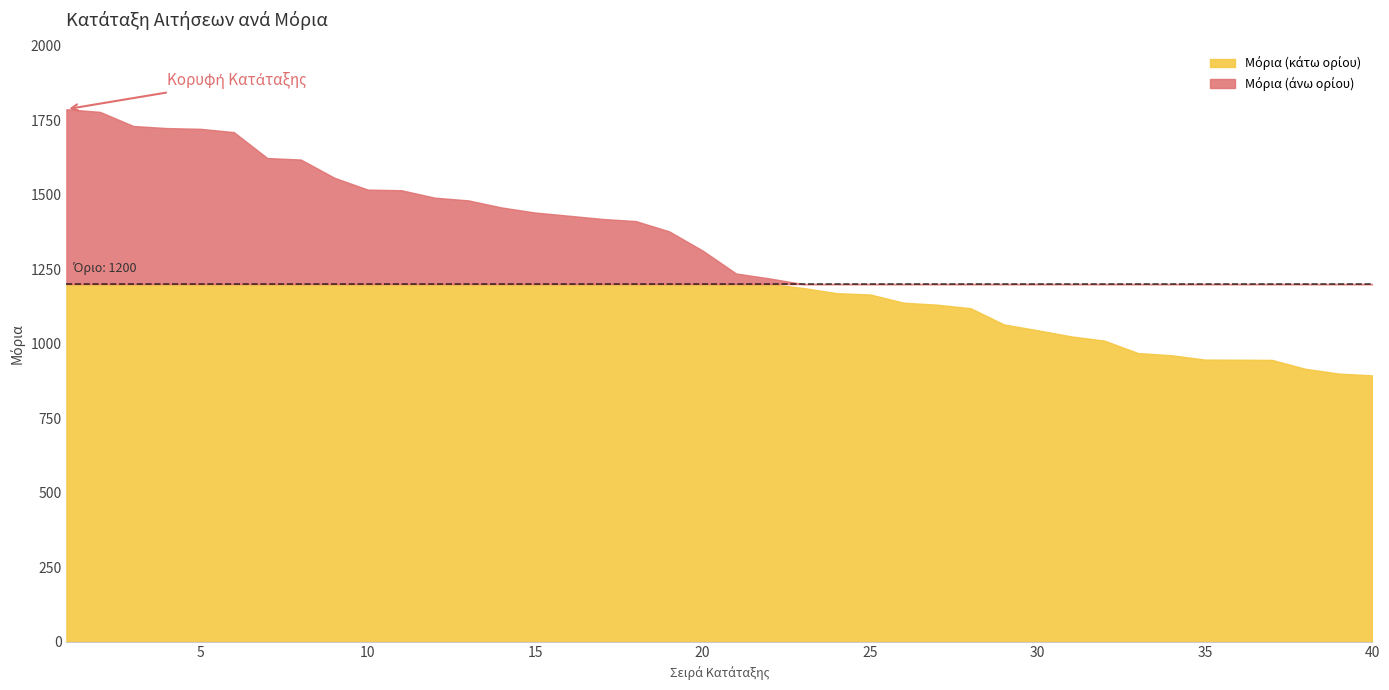

Between 11 and 15, which is larger?

11